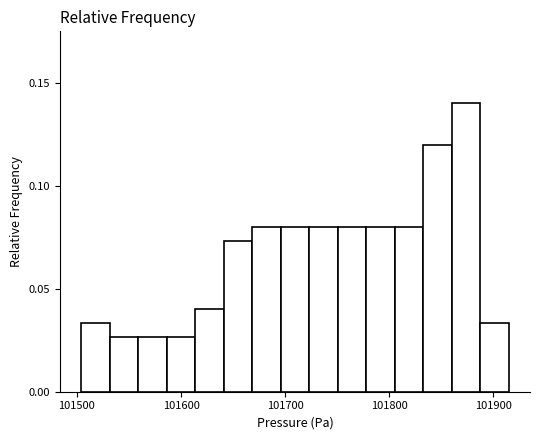

Around what value on the x-axis is the tallest bar? Give the approximate position of its centre, as read against the axis.

101870